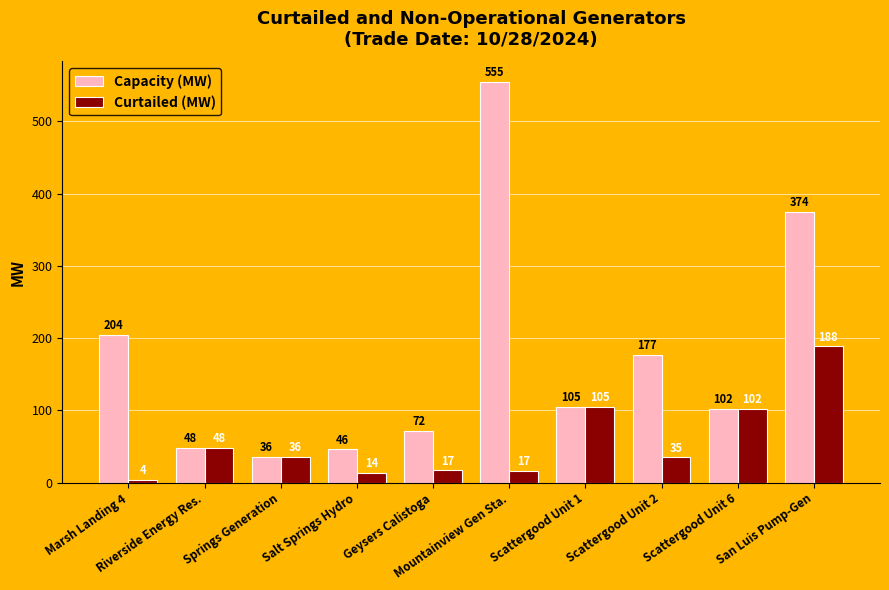

What are all the series names shown in the legend?

Capacity (MW), Curtailed (MW)